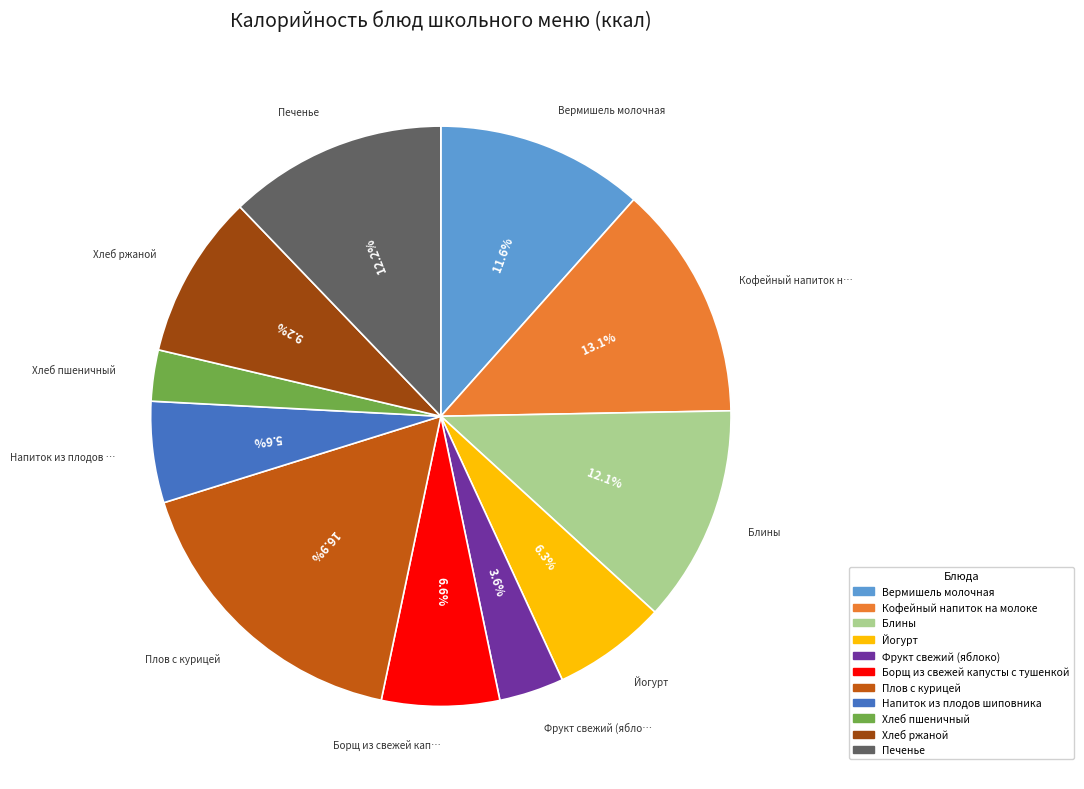

To the nearest percent, what is the difference between the largest and smallest slice percentages?

14%